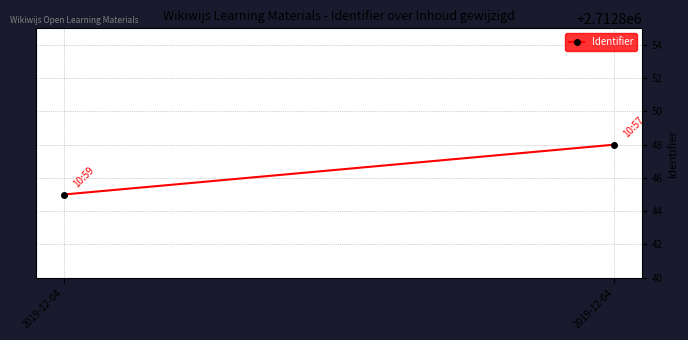

True or false: the data shows 2712845 at 2019-12-04.

True